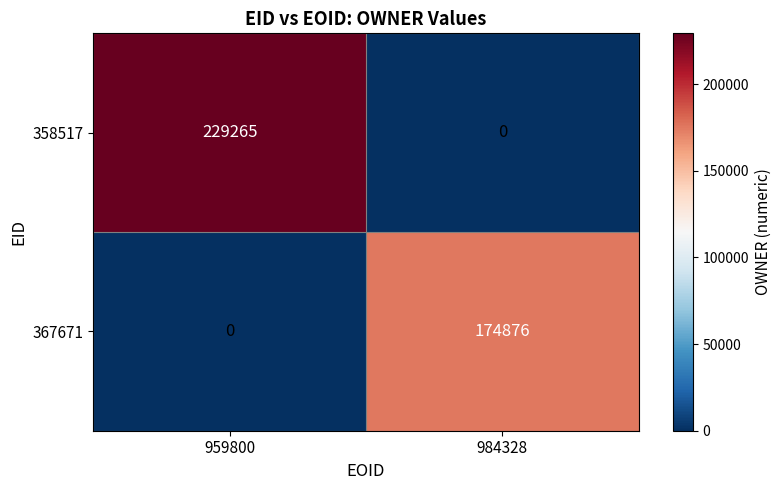

Is it true that 358517 equals 370717 at 959800?

False